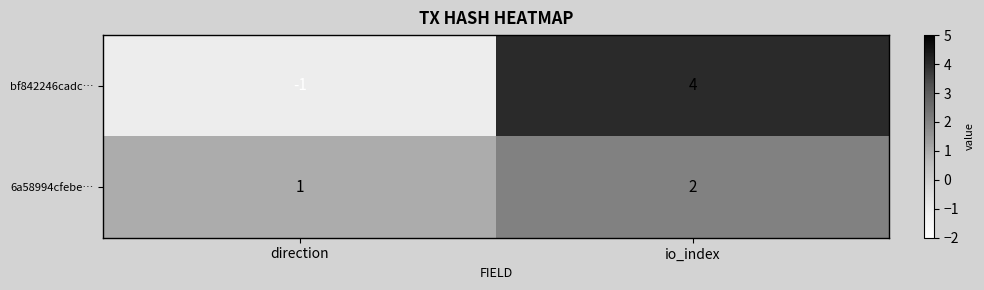

Is it true that 6a58994cfebe… equals 2 at io_index?

True